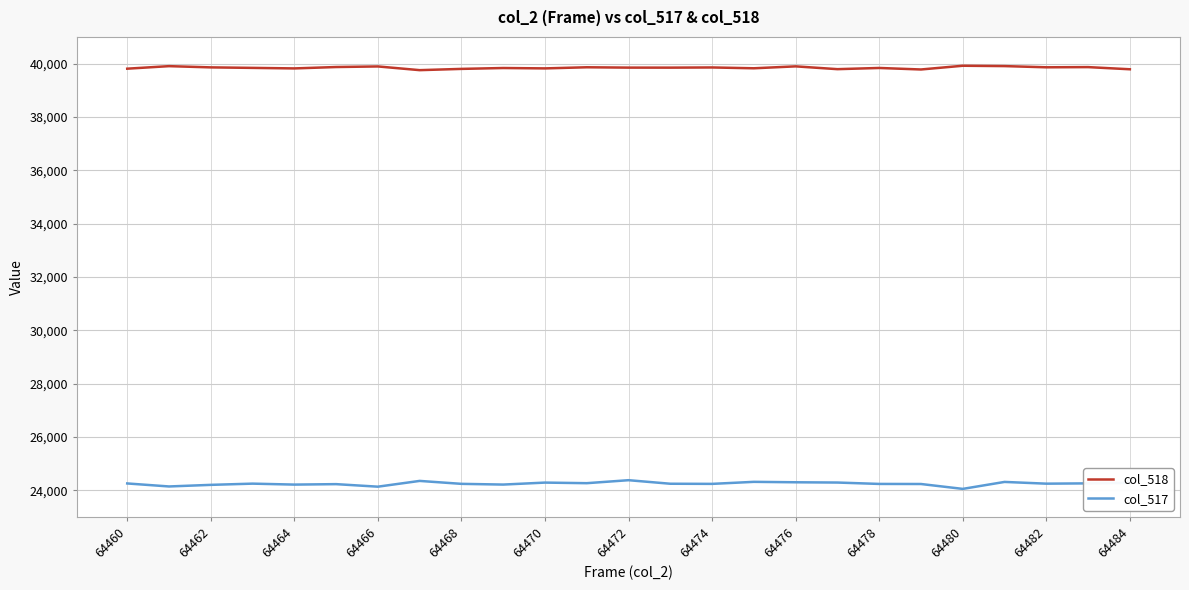

Rank the series by their maximum value, from lowest to highest.

col_517, col_518